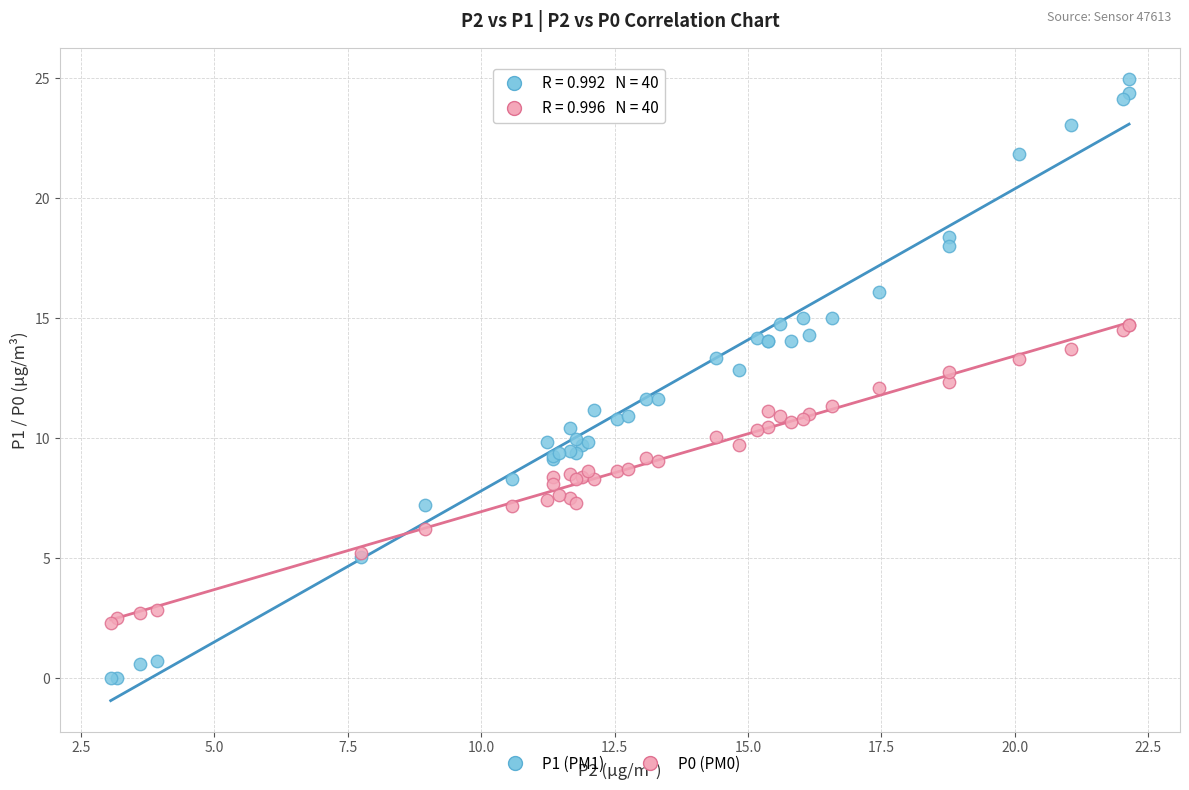

What is the X range (max minus min) for the scatter plot?

19.1